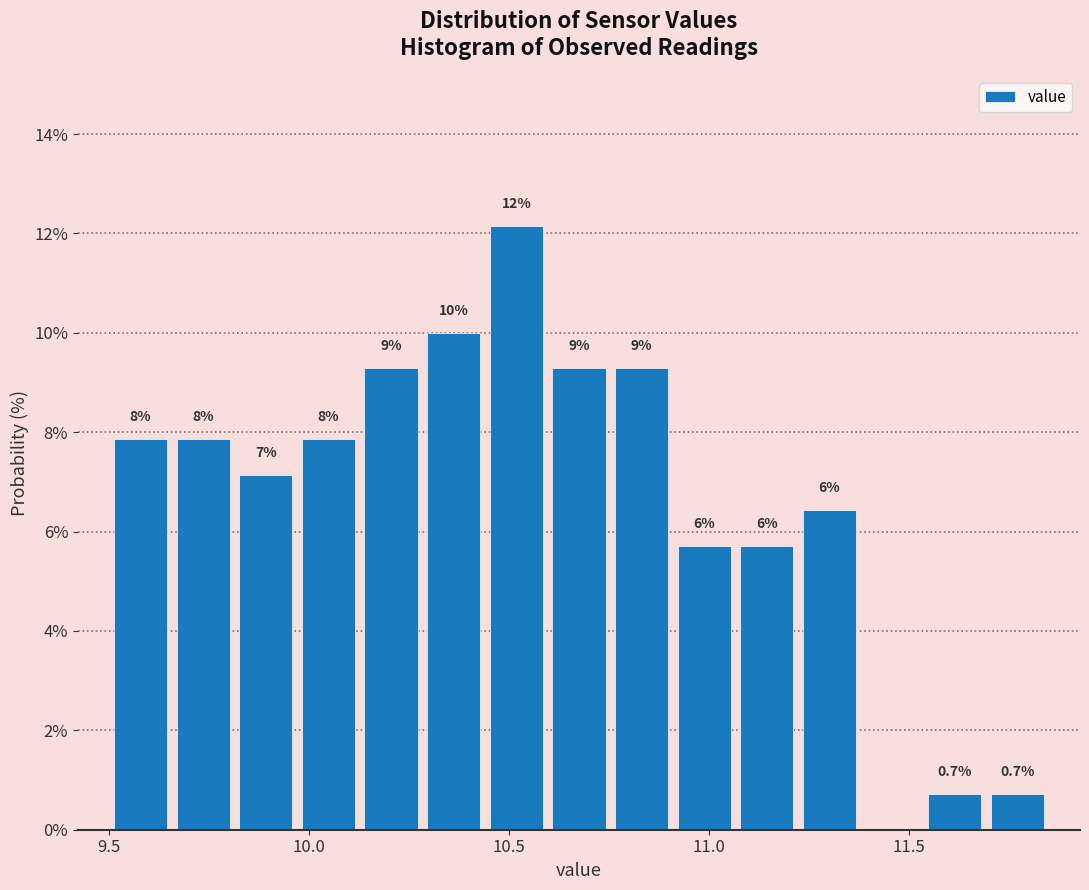

Around what value on the x-axis is the tallest bar? Give the approximate position of its centre, as read against the axis.

10.50